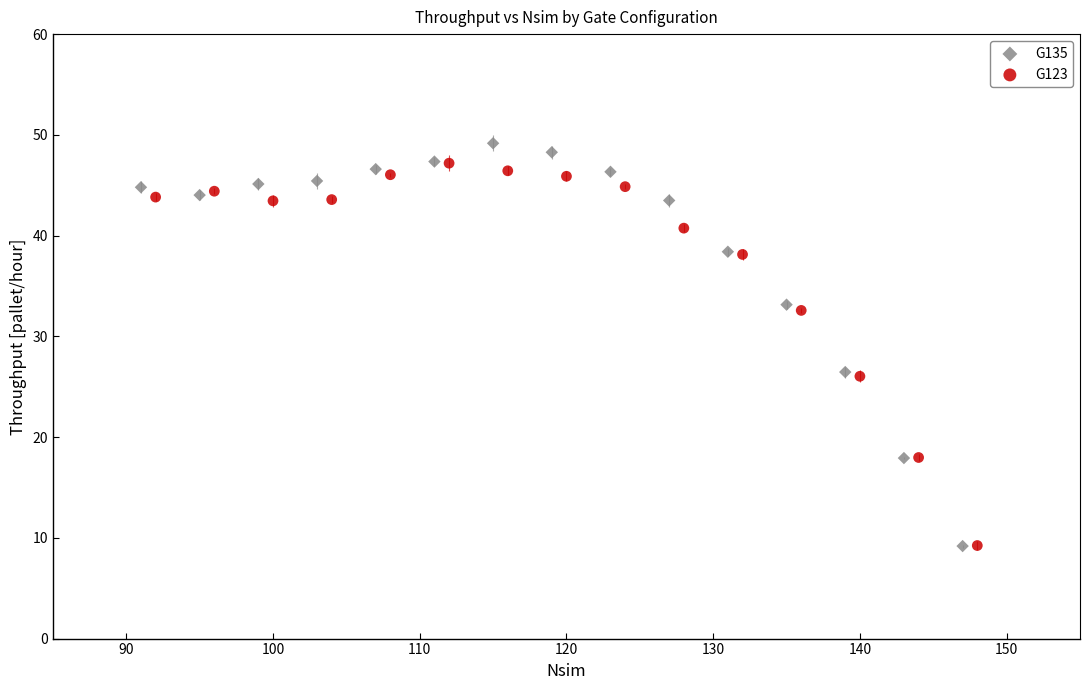

Which series has the largest Y range (max minus min)?

G135